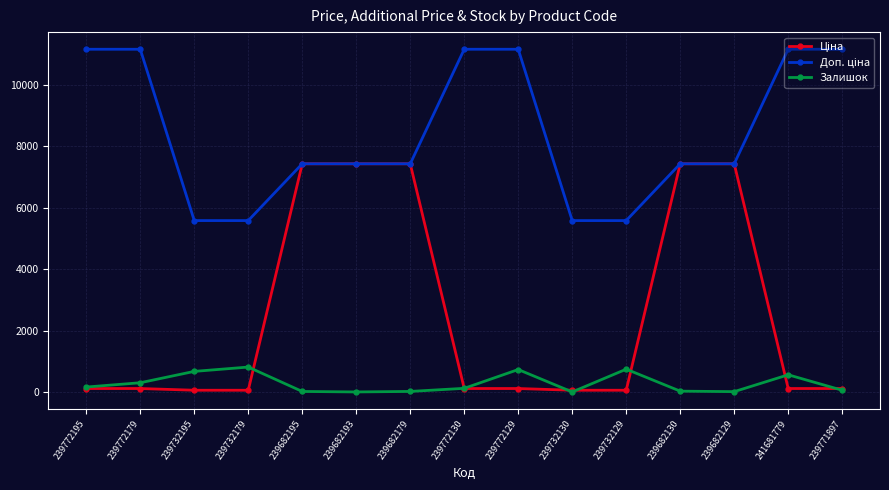

In Залишок, how many points are higher than both neighbors (excluding endpoints)?

4